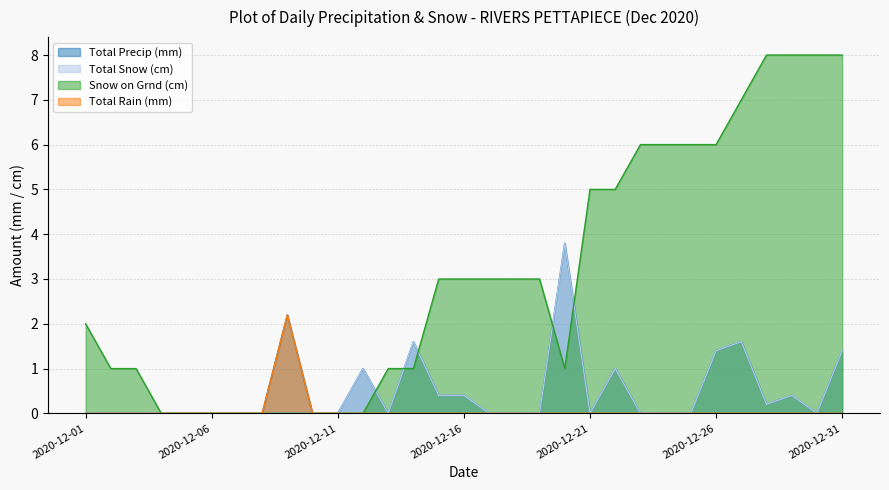

List the labels in order of Total Snow (cm) value, largest first.

2020-12-20, 2020-12-14, 2020-12-27, 2020-12-26, 2020-12-31, 2020-12-12, 2020-12-22, 2020-12-15, 2020-12-16, 2020-12-29, 2020-12-28, 2020-12-01, 2020-12-02, 2020-12-03, 2020-12-04, 2020-12-05, 2020-12-06, 2020-12-07, 2020-12-08, 2020-12-09, 2020-12-10, 2020-12-11, 2020-12-13, 2020-12-17, 2020-12-18, 2020-12-19, 2020-12-21, 2020-12-23, 2020-12-24, 2020-12-25, 2020-12-30